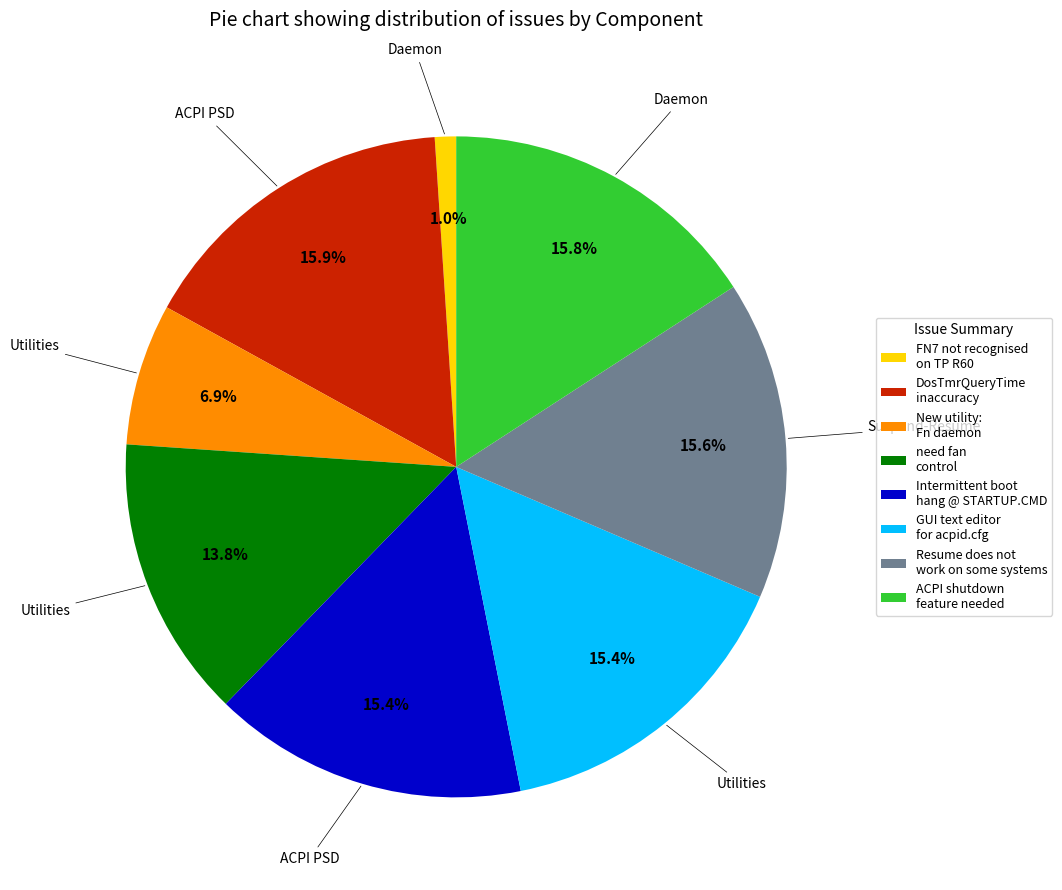

What is the smallest slice in the pie chart?

FN7 not recognised on TP R60